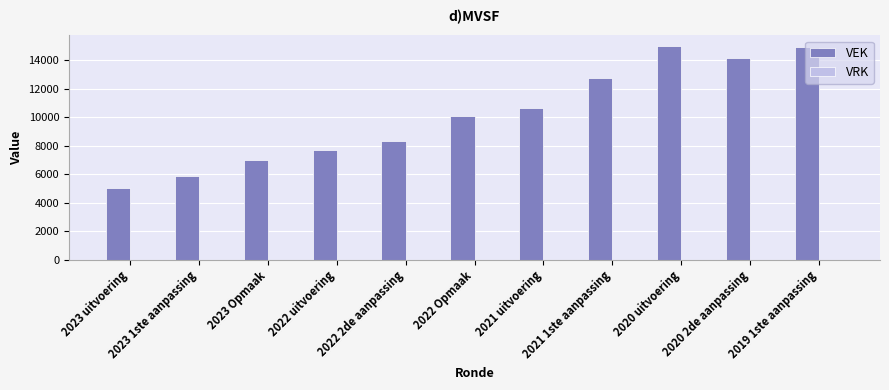

What is the value of the 7th bar from the left?

10658